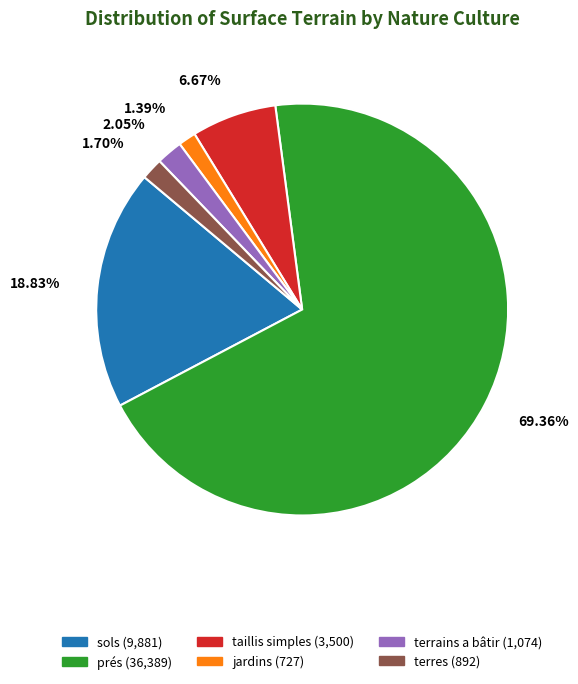

Is there any slice that represents more than half of the pie?

Yes